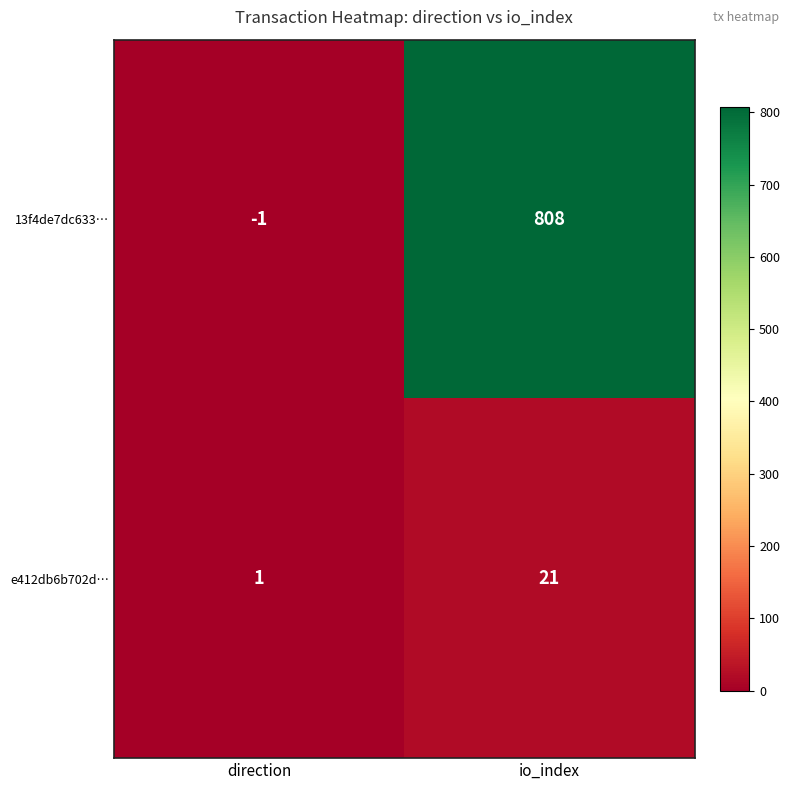

What is the sum of all 13f4de7dc633… values?

807